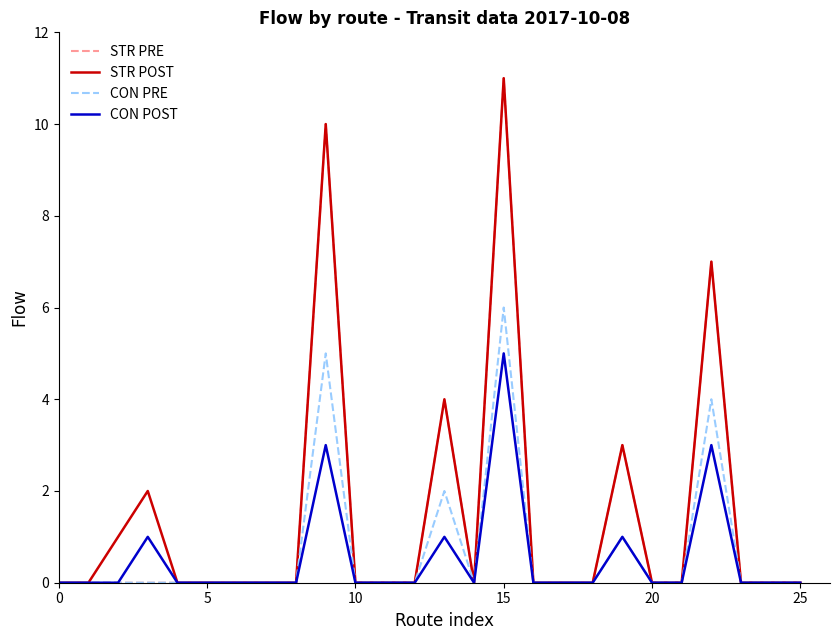

Reading left to right, extract all data points from this chart.

STR PRE: 0	0	0	0	0	0	0	0	0	10	0	0	0	4	0	11	0	0	0	3	0	0	7	0	0	0
STR POST: 0	0	1	2	0	0	0	0	0	10	0	0	0	4	0	11	0	0	0	3	0	0	7	0	0	0
CON PRE: 0	0	0	0	0	0	0	0	0	5	0	0	0	2	0	6	0	0	0	1	0	0	4	0	0	0
CON POST: 0	0	0	1	0	0	0	0	0	3	0	0	0	1	0	5	0	0	0	1	0	0	3	0	0	0